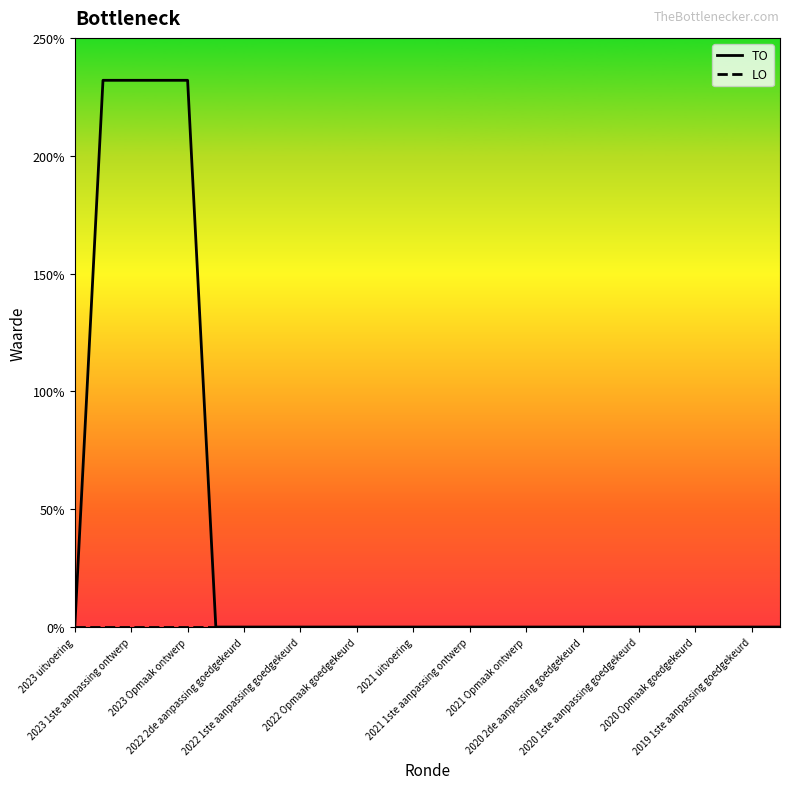

What is the maximum value shown in the chart?

232